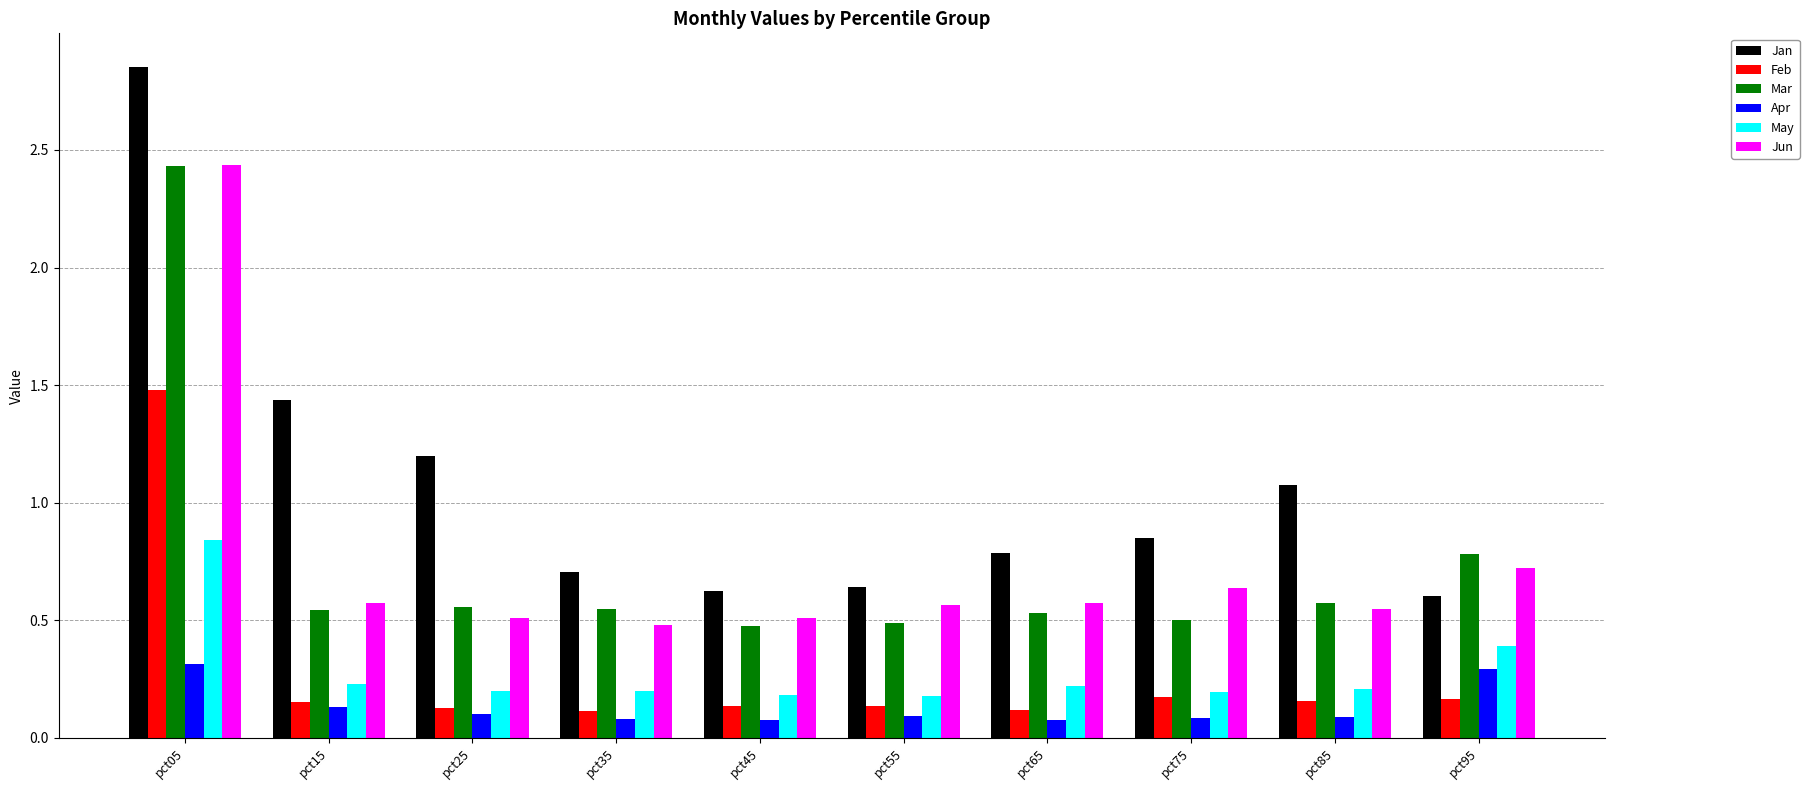

At which category is the sum across all series the highest?

pct05